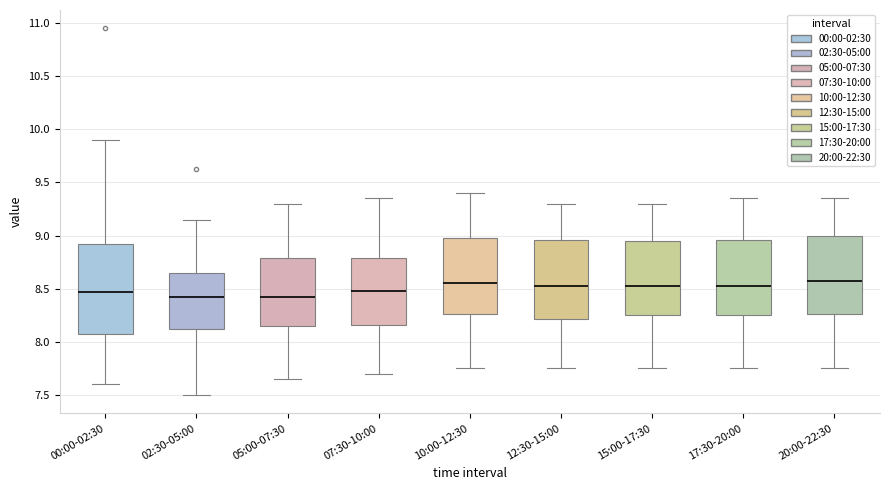

Reading left to right, transcribe this box plot: for each box, give where its median line is, the range the box spans, and where its two whiskers end, as read against the y-axis. The values are not printed on the chart, so give them approximately, as read against the axis.

00:00-02:30: median 8.45, box 8.05 to 8.90, whiskers 7.60 to 9.90
02:30-05:00: median 8.45, box 8.15 to 8.65, whiskers 7.50 to 9.15
05:00-07:30: median 8.45, box 8.15 to 8.80, whiskers 7.65 to 9.30
07:30-10:00: median 8.50, box 8.15 to 8.80, whiskers 7.70 to 9.35
10:00-12:30: median 8.55, box 8.25 to 9.00, whiskers 7.75 to 9.40
12:30-15:00: median 8.55, box 8.20 to 8.95, whiskers 7.75 to 9.30
15:00-17:30: median 8.55, box 8.25 to 8.95, whiskers 7.75 to 9.30
17:30-20:00: median 8.55, box 8.25 to 8.95, whiskers 7.75 to 9.35
20:00-22:30: median 8.60, box 8.25 to 9.00, whiskers 7.75 to 9.35